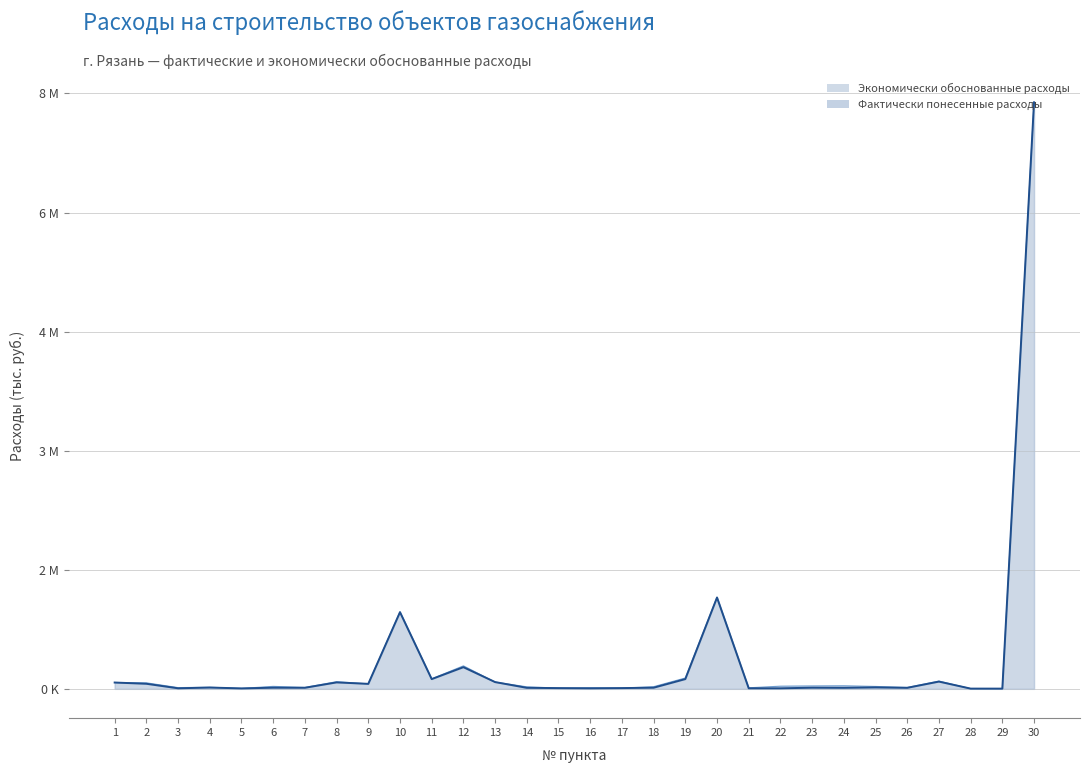

Which series has the largest range (max minus min)?

Экономически обоснованные расходы